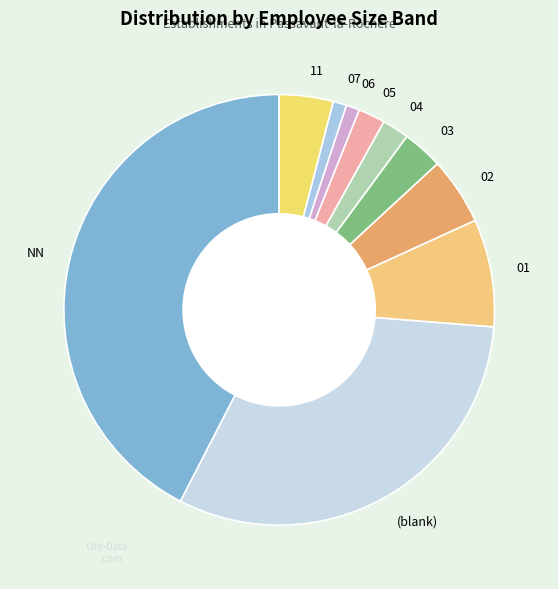

What is the ratio of the value at 03 to the value at 05?

1.5